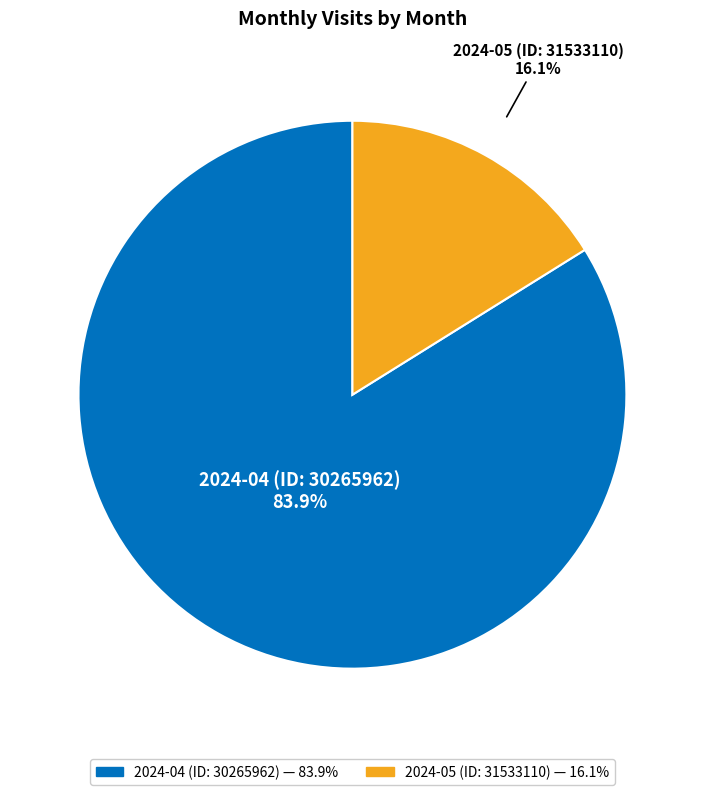

To the nearest percent, what portion does 2024-04 (ID: 30265962) represent?

84%